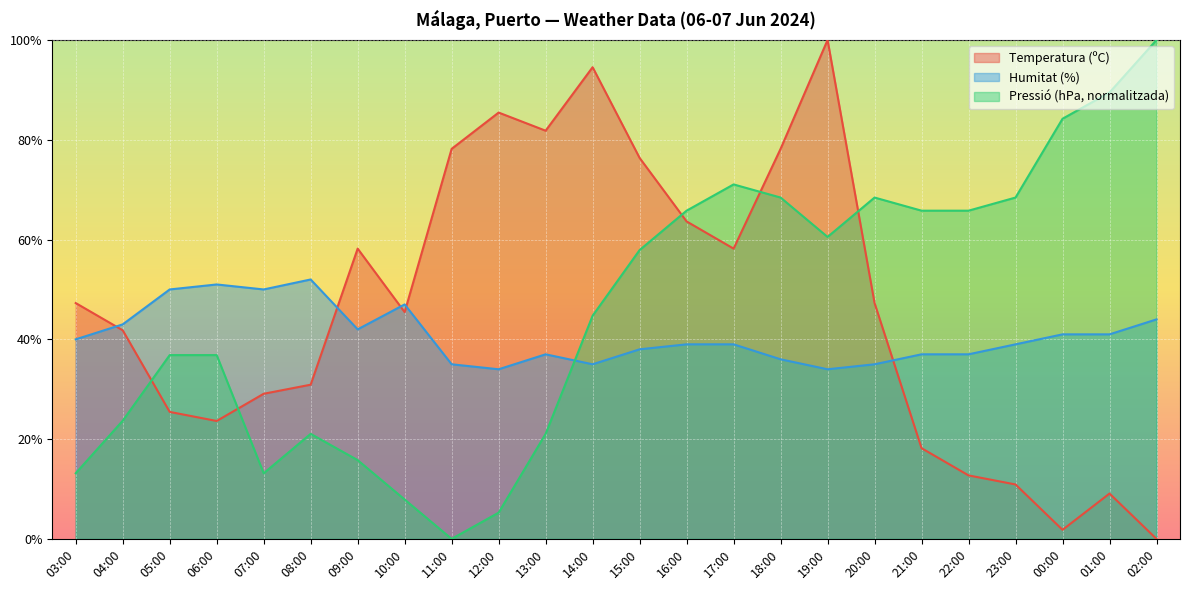

How many categories are shown in the chart?

24